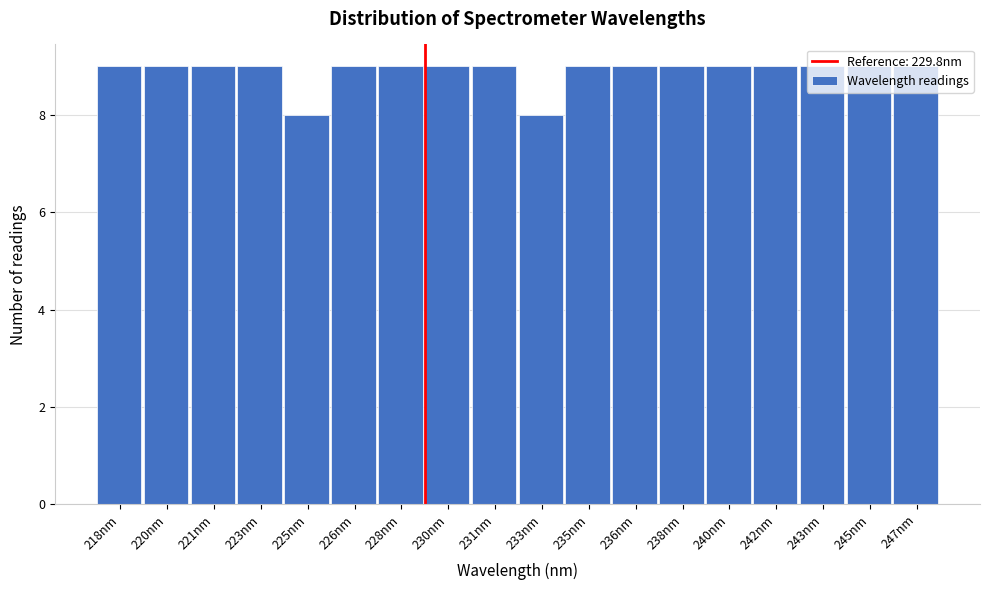

What position from the left is 225nm?

5